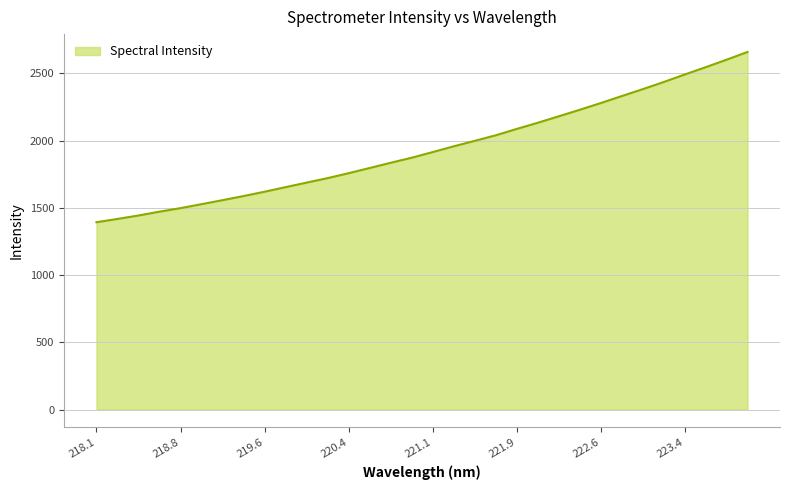

Count the number of values greater than 1914.

16